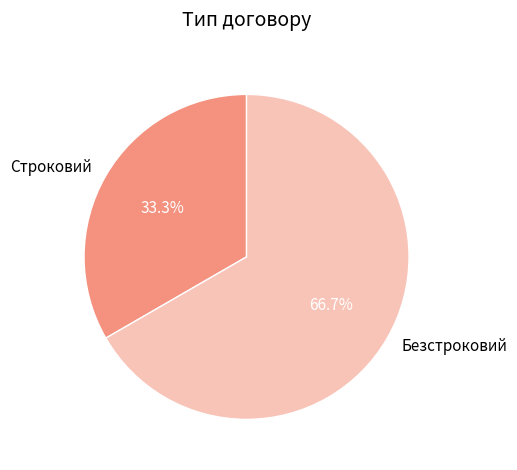

To the nearest percent, what is the average slice percentage?

50%